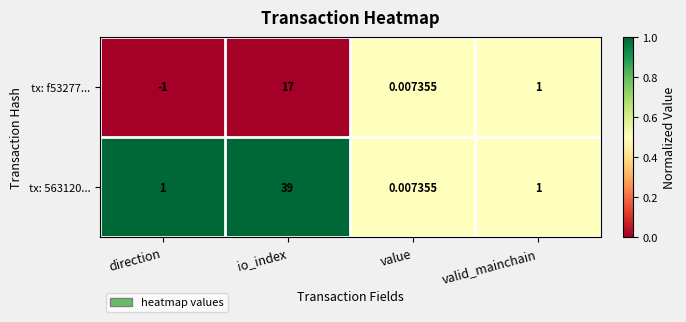

Where does the tx: f53277... series first go above 1?

io_index